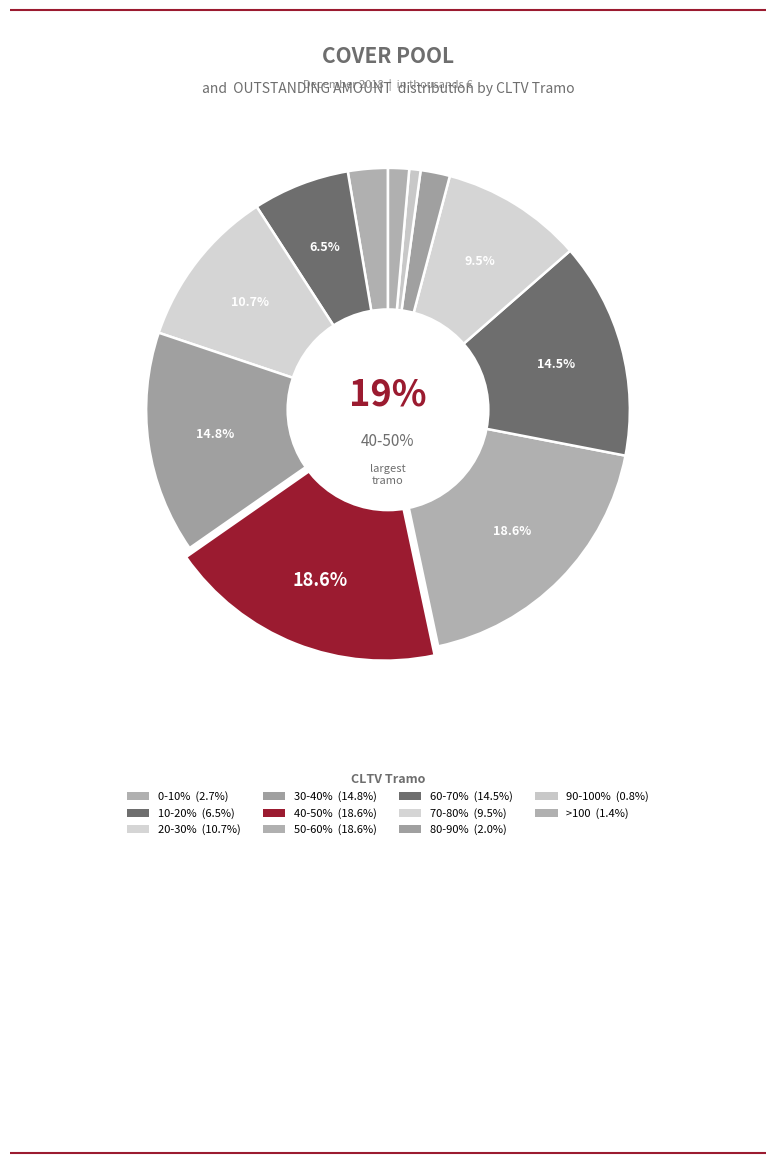

Is it true that 80-90% is 8% of the pie?

False